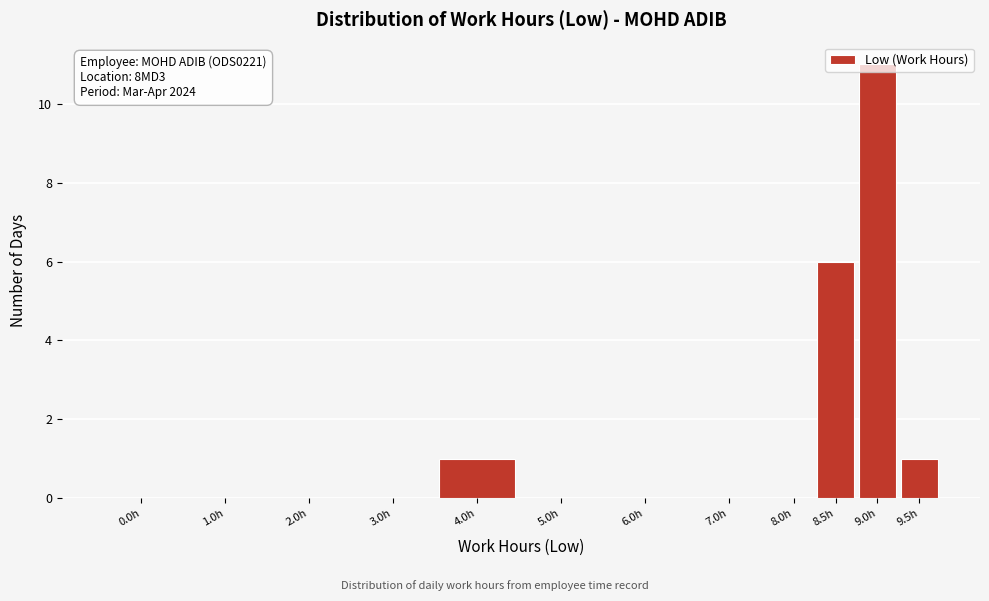

What is the greatest value displayed?

11